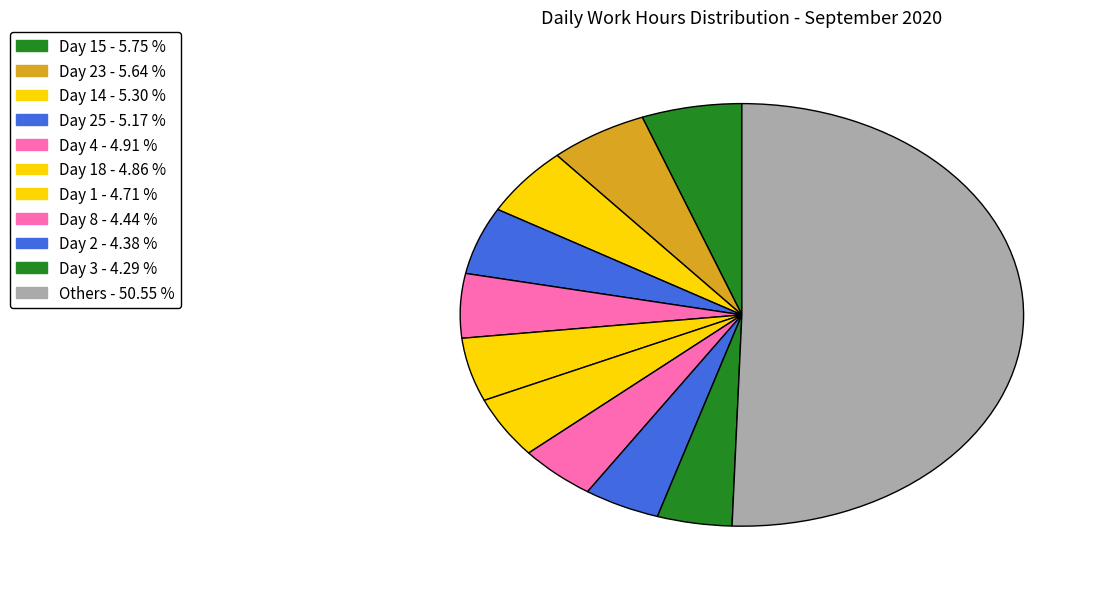

Count the number of slices in the pie.

11